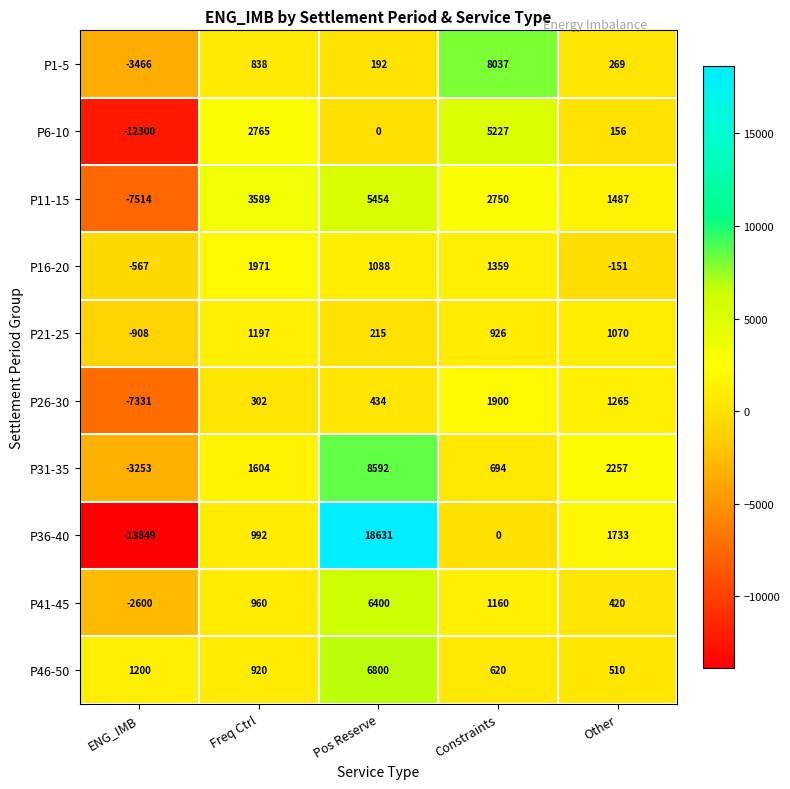

What is the total value across all series at Freq Ctrl?

15138